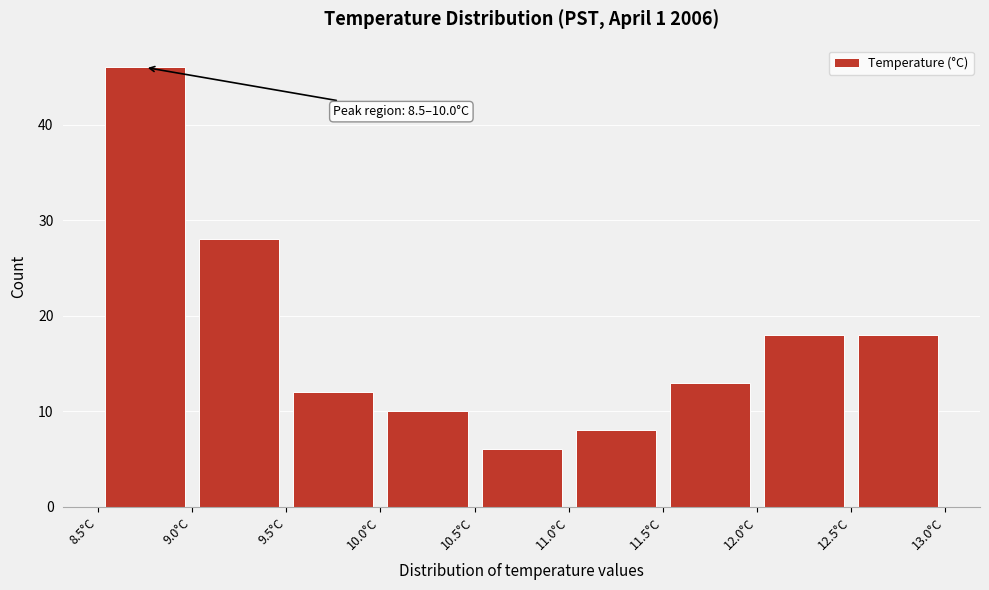

Over which range of the x-axis is the bar tallest?

8.5 to 9.0